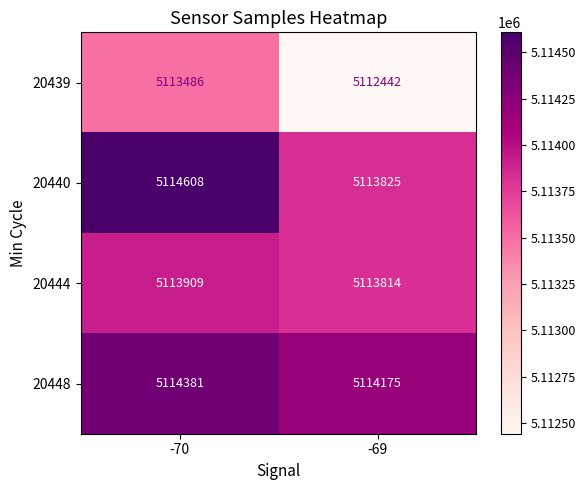

Which label corresponds to the smallest value in the chart?

-69